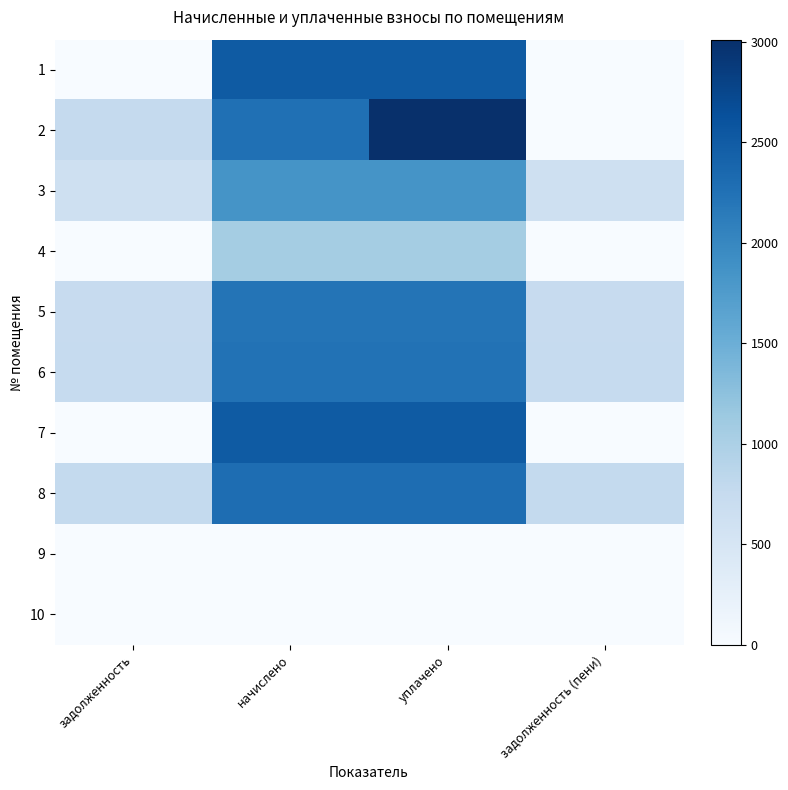

Rank the series at начислено from lowest to highest value.

9, 10, 4, 3, 5, 6, 2, 8, 1, 7